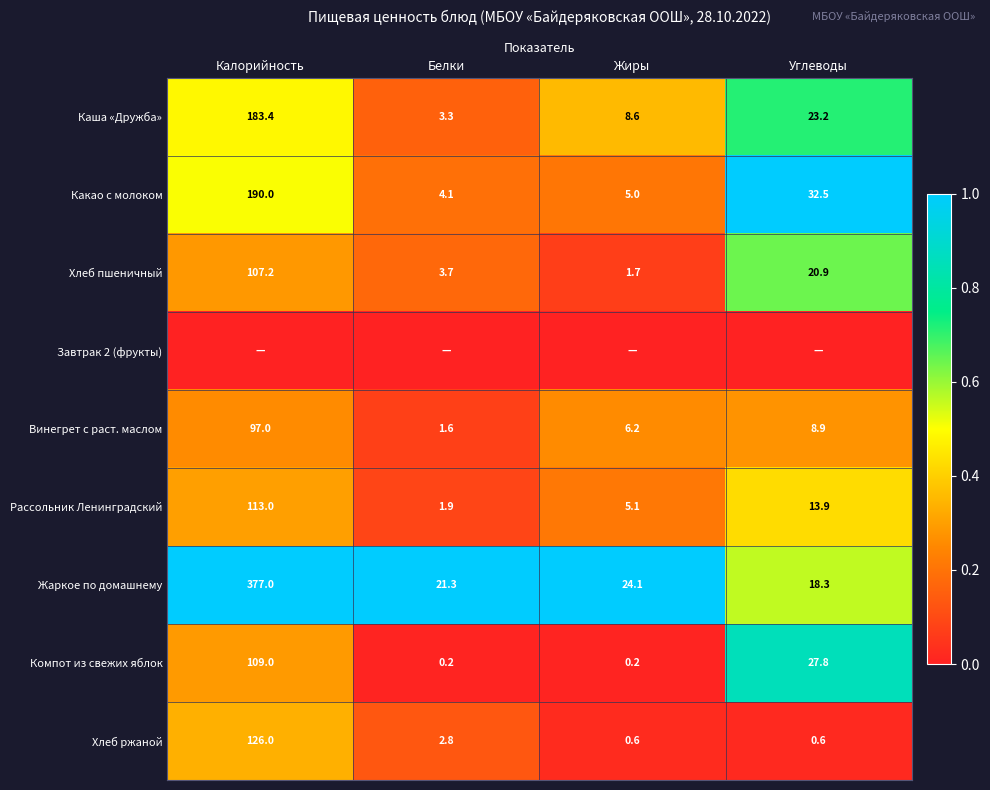

Is it true that Хлеб ржаной equals 1.0 at Жиры?

False